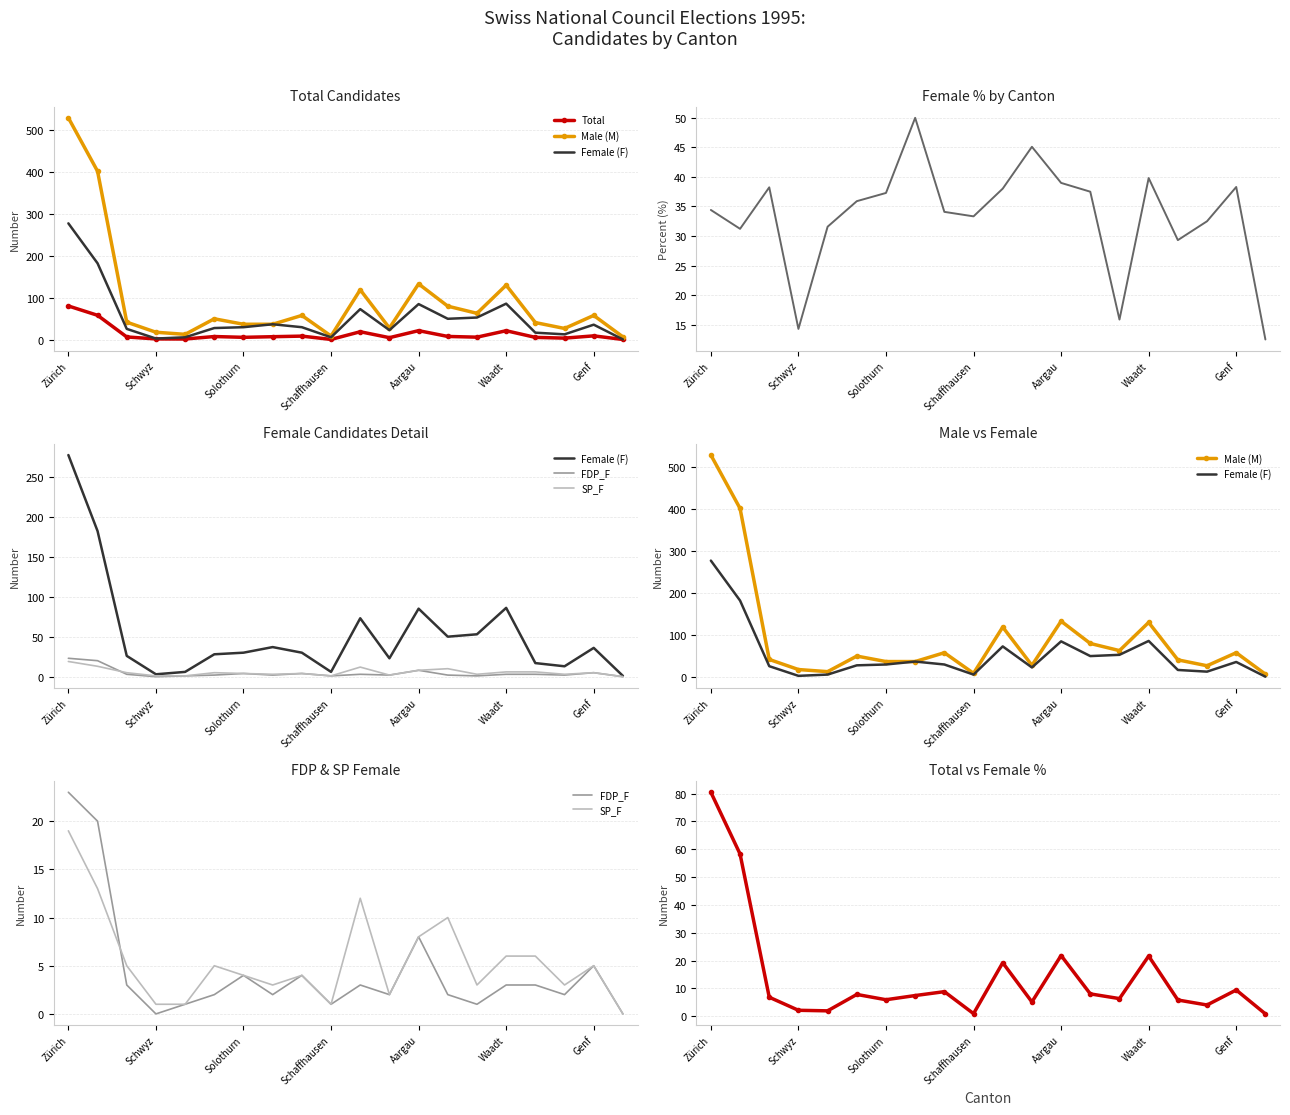

True or false: FDP_F and SP_F cross at least once.

True